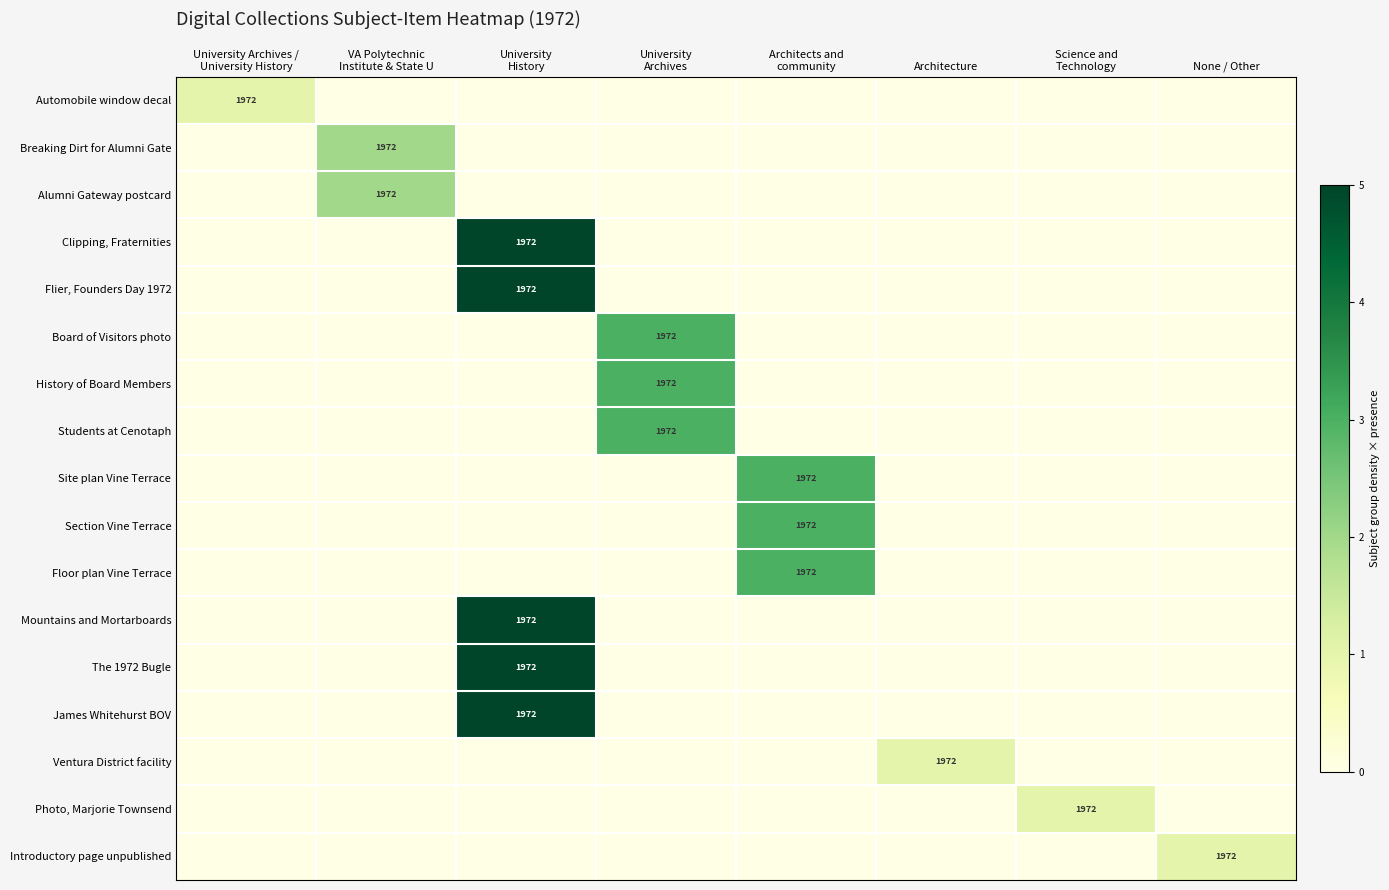

What is the sum of all Students at Cenotaph values?

3